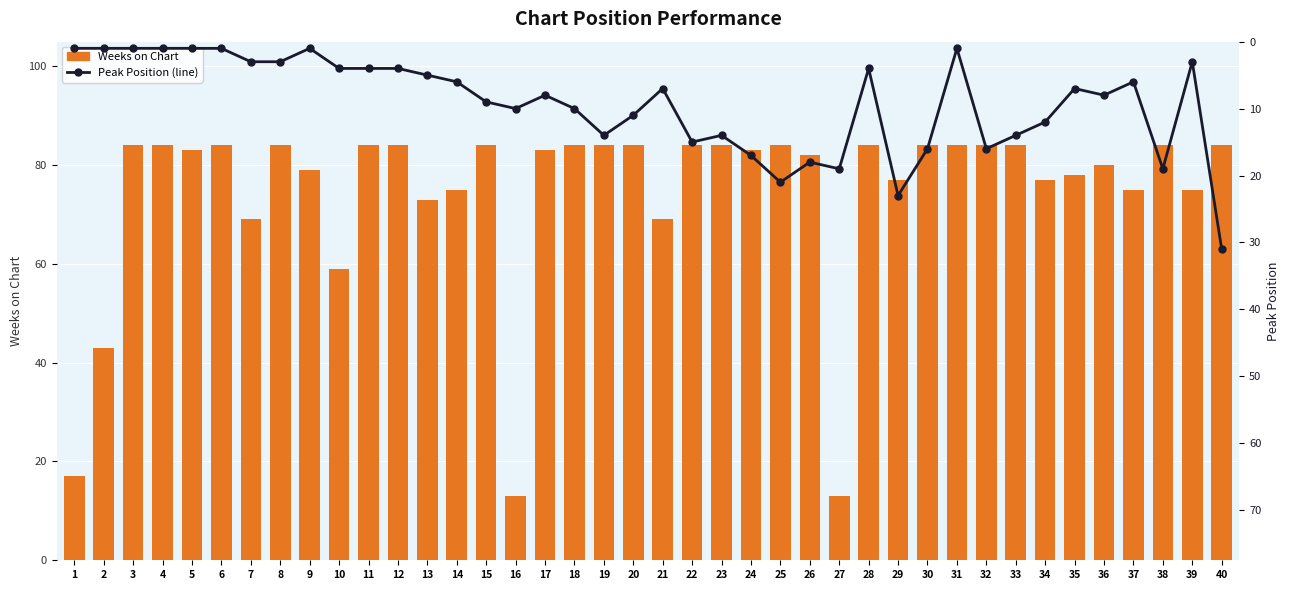

At 18, list the series in order from largest to smallest.

Weeks on Chart, Peak Position (line)